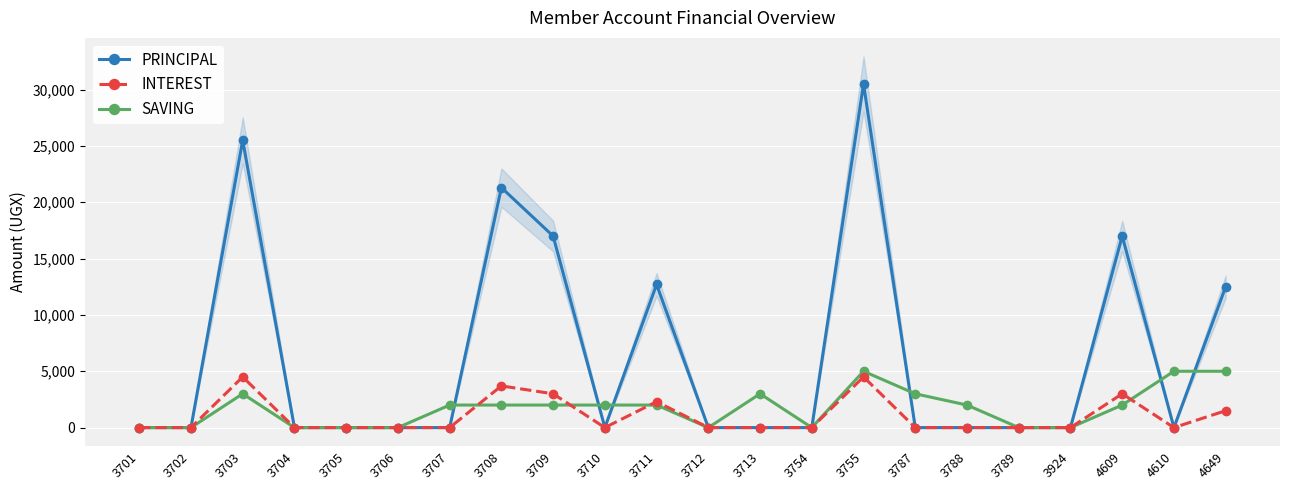

What is the difference between the PRINCIPAL values at 4609 and 4610?

17000